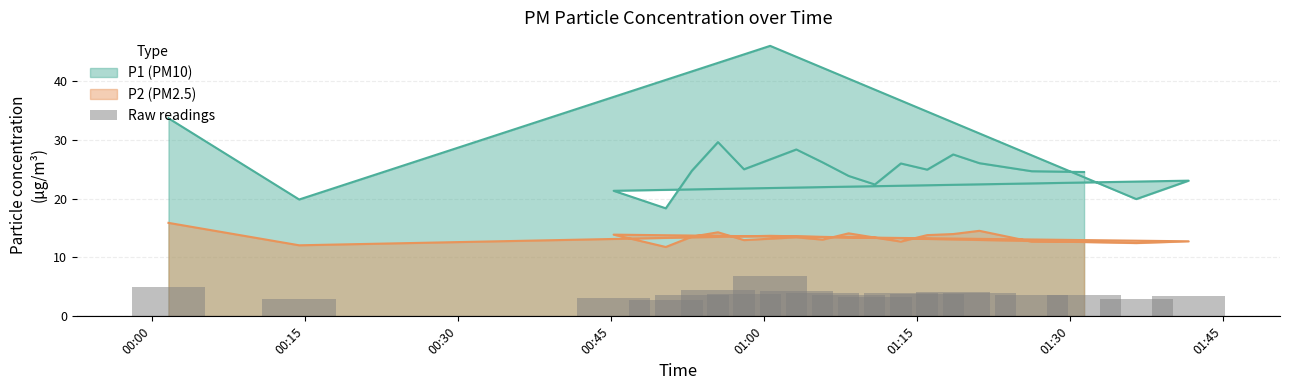

Are the bars grouped side by side (vs. stacked)?

No